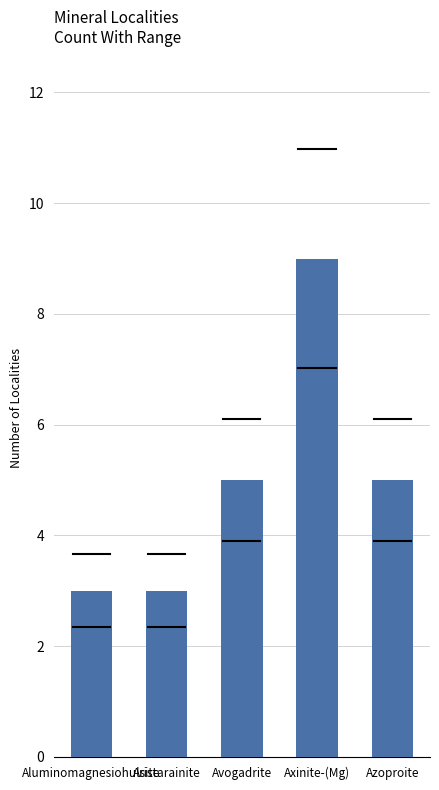

What is the label of the 1st bar from the right?

Azoproite